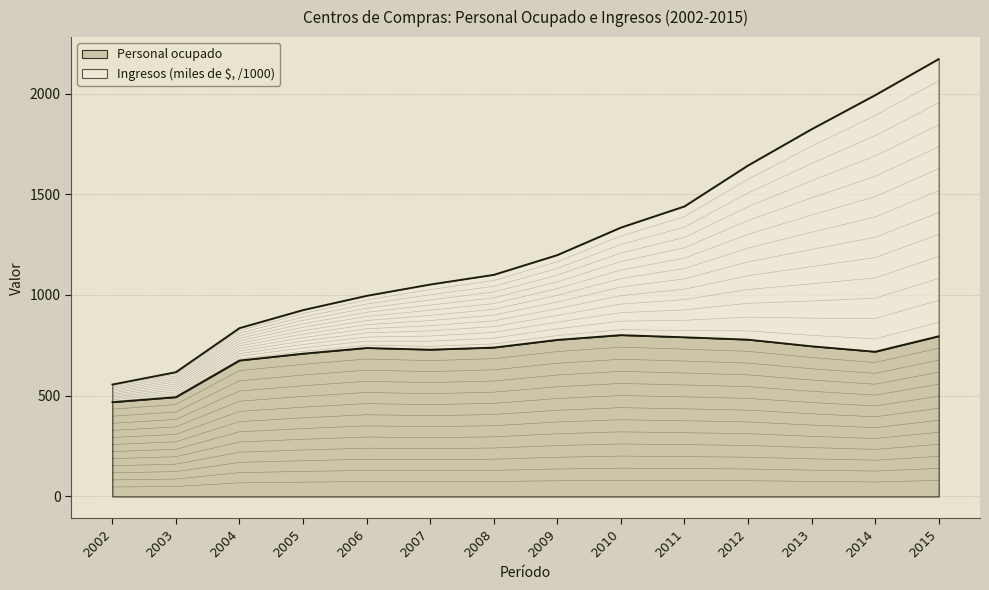

The Personal ocupado series shows 801.1 at 2010. True or false?

True